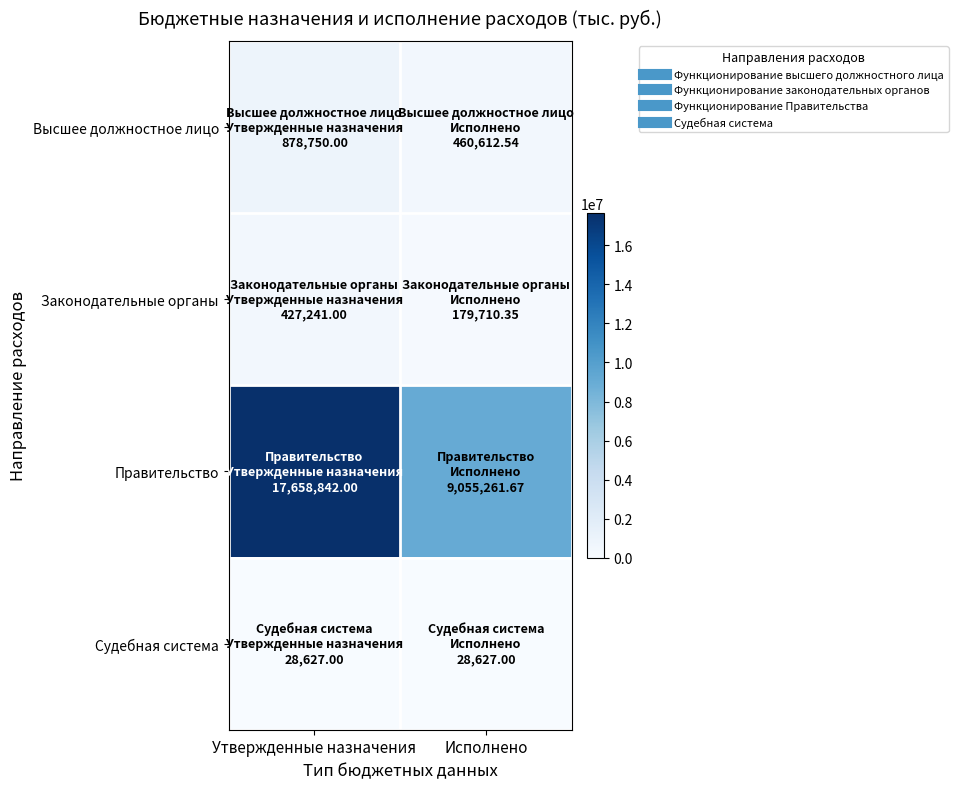

Reading left to right, extract all data points from this chart.

Высшее должностное лицо: Утвержденные назначения=878750.0	Исполнено=460612.5
Законодательные органы: Утвержденные назначения=427241.0	Исполнено=179710.4
Правительство: Утвержденные назначения=17658842.0	Исполнено=9055261.7
Судебная система: Утвержденные назначения=28627.0	Исполнено=28627.0